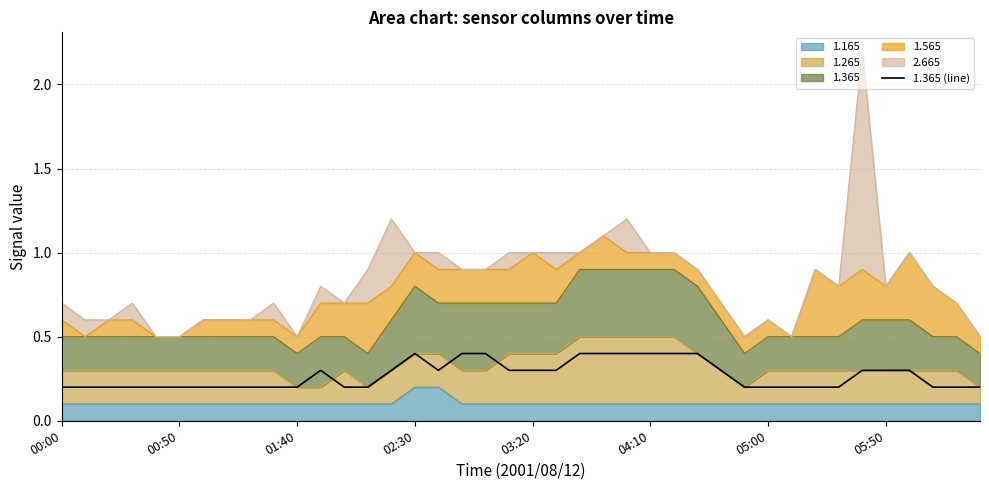

At which label is the value closest to 0?

00:00